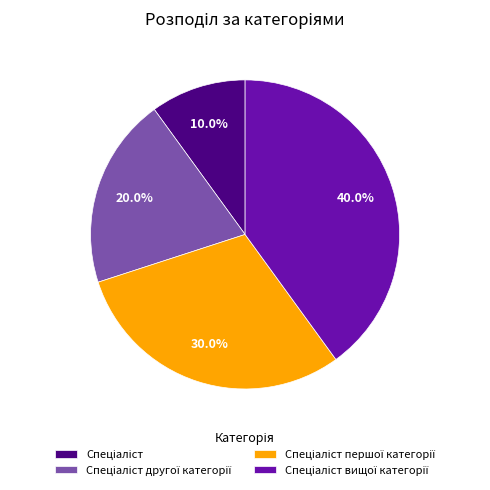

Is there a majority slice in this chart?

No